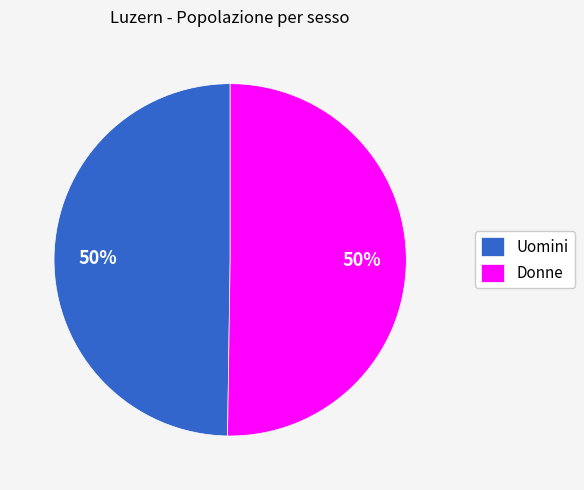

Approximately how many times larger is the value at Donne compared to Uomini?

1.0